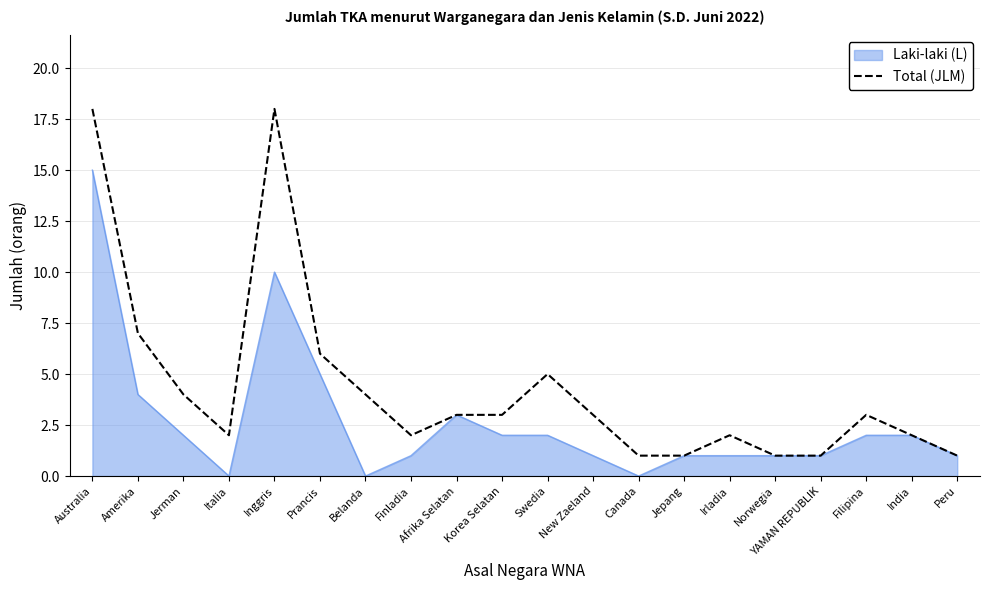

The Laki-laki (L) series shows 5 at Amerika. True or false?

False